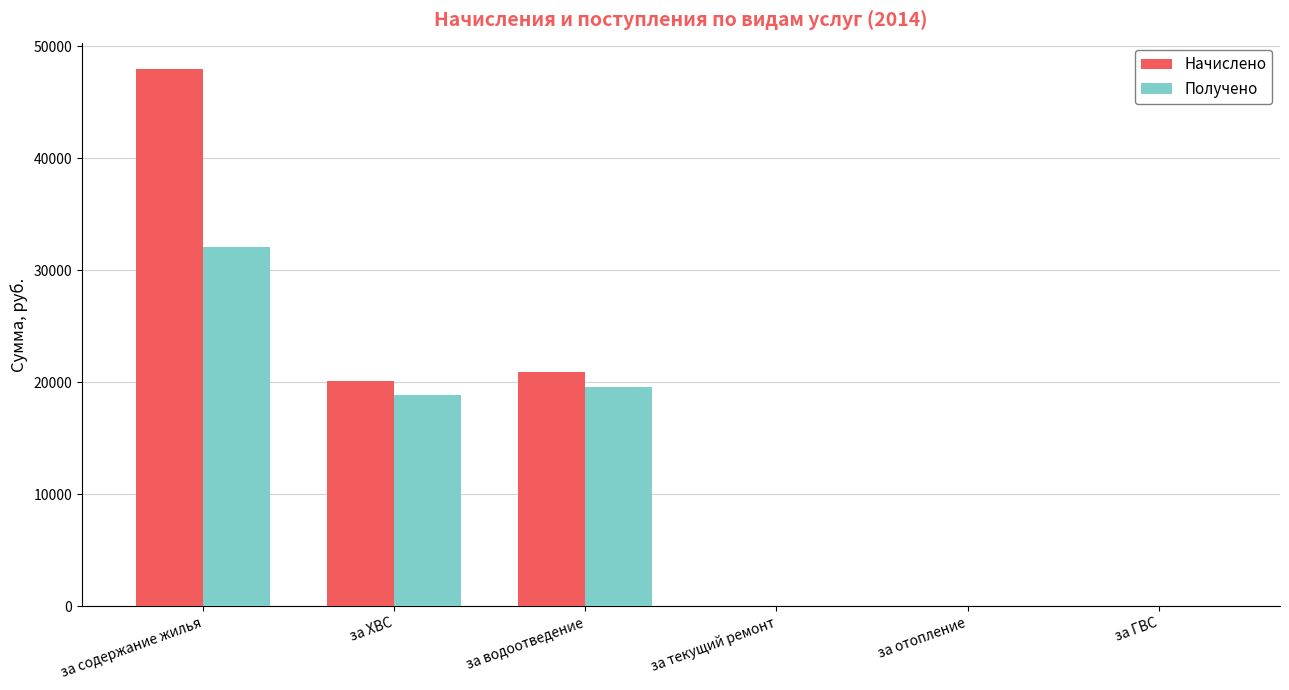

Reading left to right, extract all data points from this chart.

Начислено: за содержание жилья=47941.5	за ХВС=20162.3	за водоотведение=20923.1	за текущий ремонт=0.0	за отопление=0.0	за ГВС=0.0
Получено: за содержание жилья=32052.6	за ХВС=18890.8	за водоотведение=19561.7	за текущий ремонт=0.0	за отопление=0.0	за ГВС=0.0